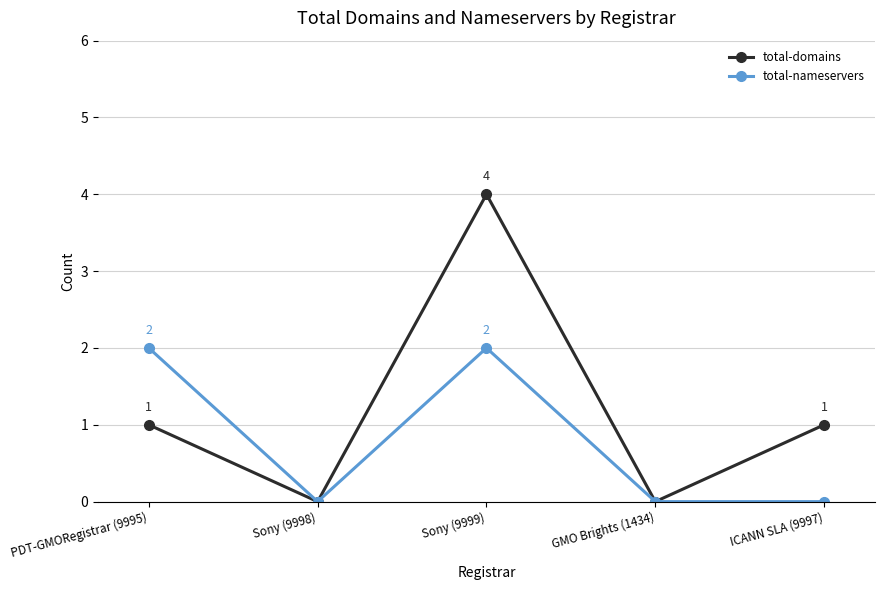

True or false: total-domains has a value of 1 at ICANN SLA (9997).

True